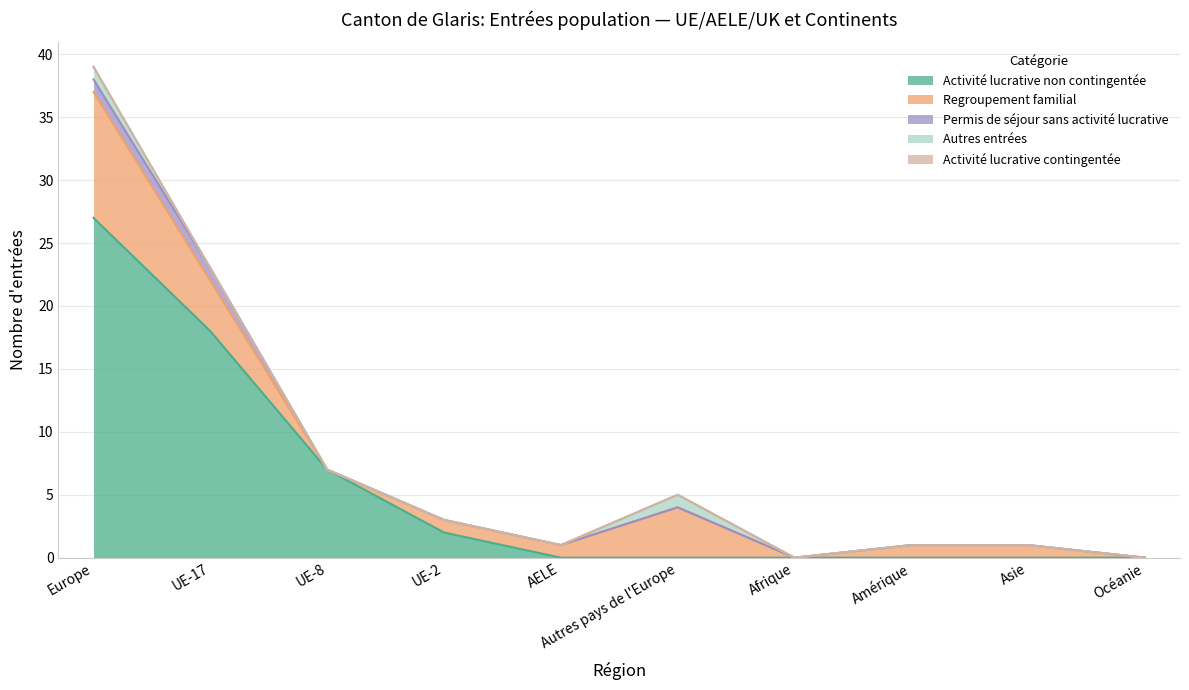

At which category does Regroupement familial reach its first local valley?

UE-8